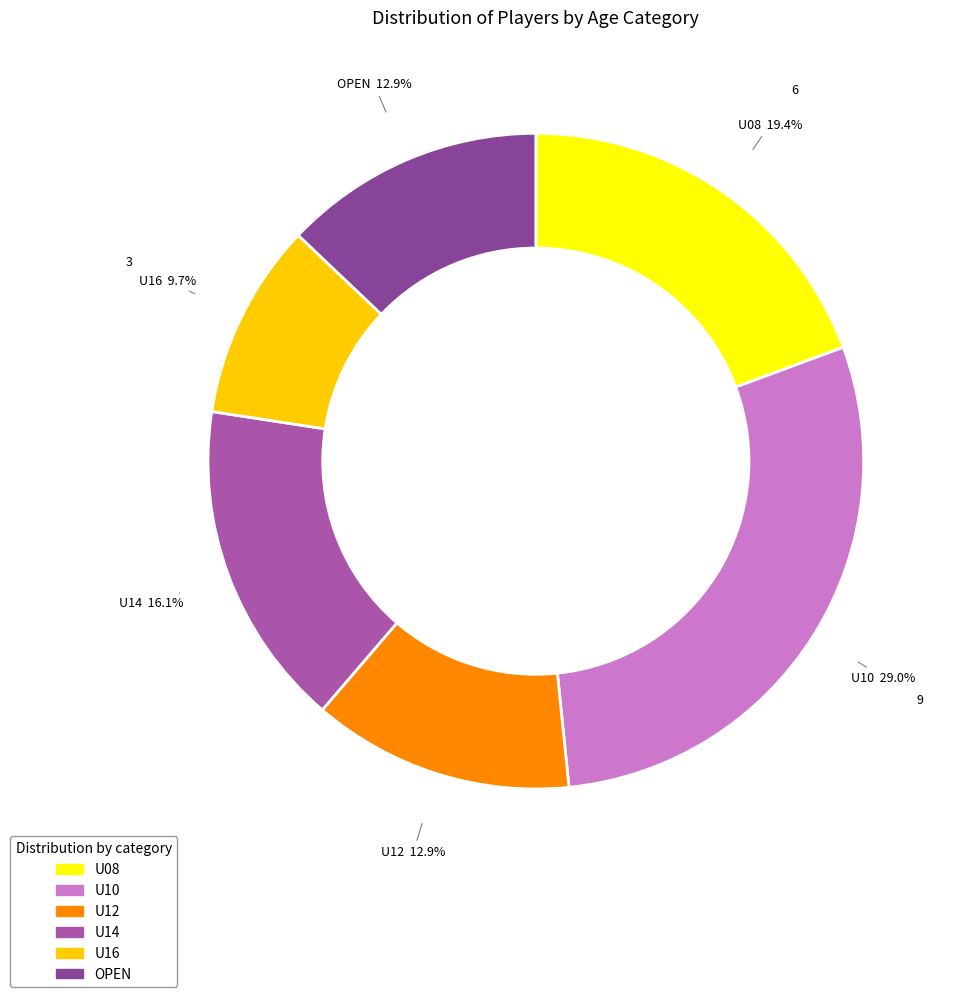

True or false: U14 accounts for 25% of the total.

False